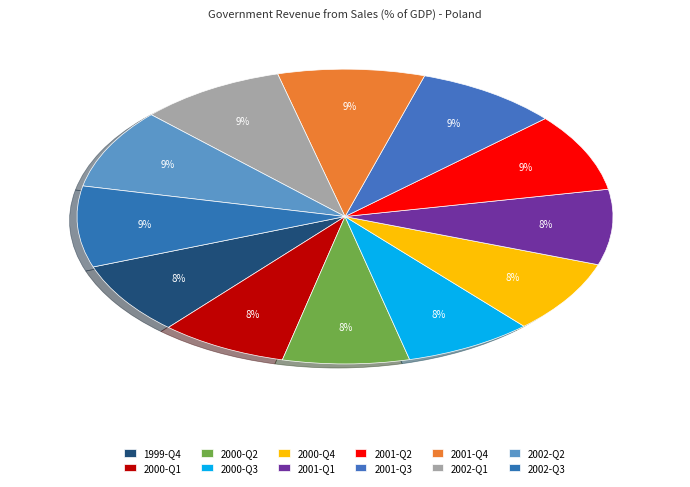

The 2001-Q4 slice represents 15% of the pie. True or false?

False